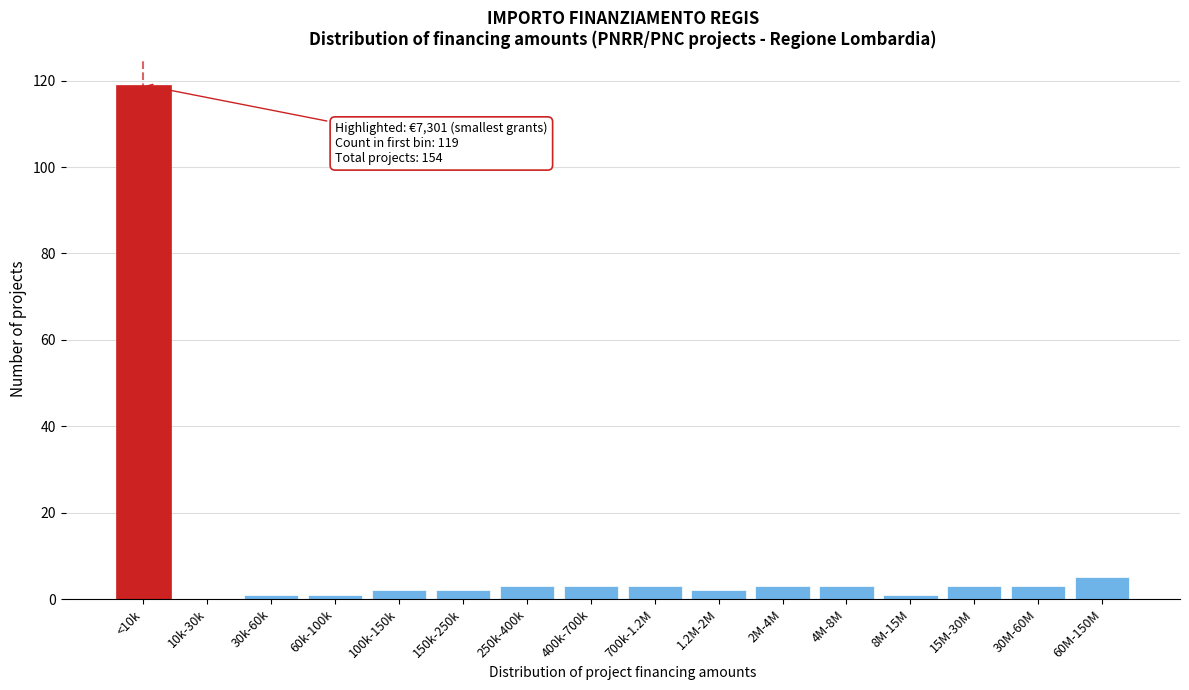

Reading left to right, what are all the values shown in this chart?

<10k=119	10k-30k=0	30k-60k=1	60k-100k=1	100k-150k=2	150k-250k=2	250k-400k=3	400k-700k=3	700k-1.2M=3	1.2M-2M=2	2M-4M=3	4M-8M=3	8M-15M=1	15M-30M=3	30M-60M=3	60M-150M=5